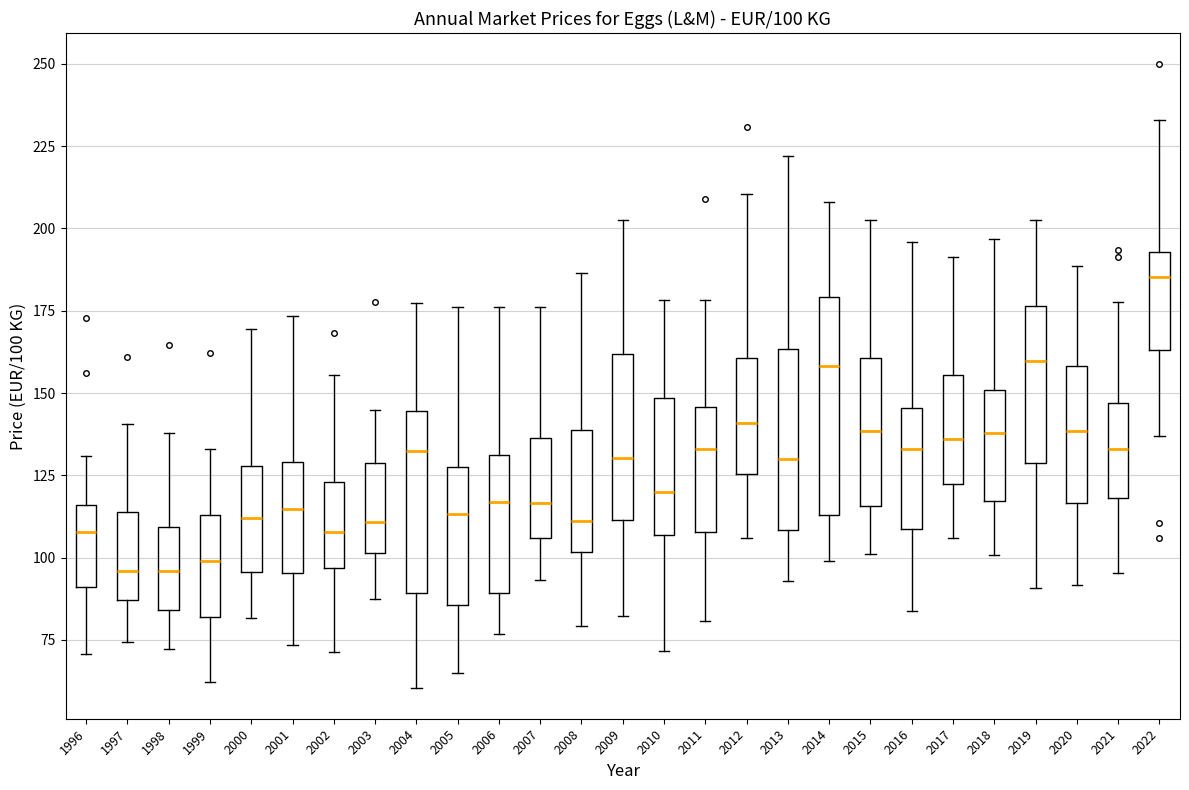

Comparing the boxes themselves (not the whiskers), which one is the tallest?

2014